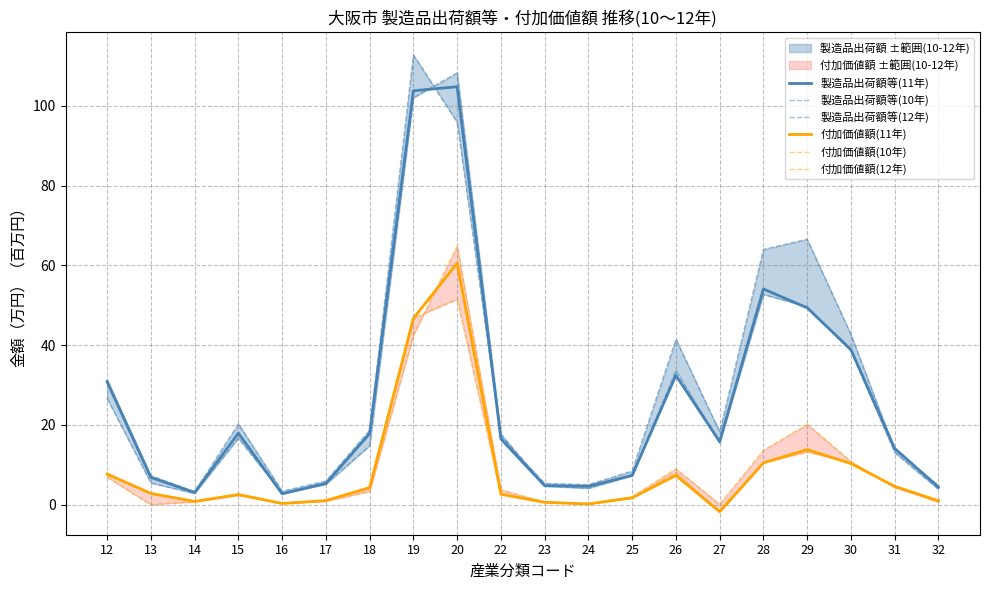

What is the greatest value displayed?

112.8